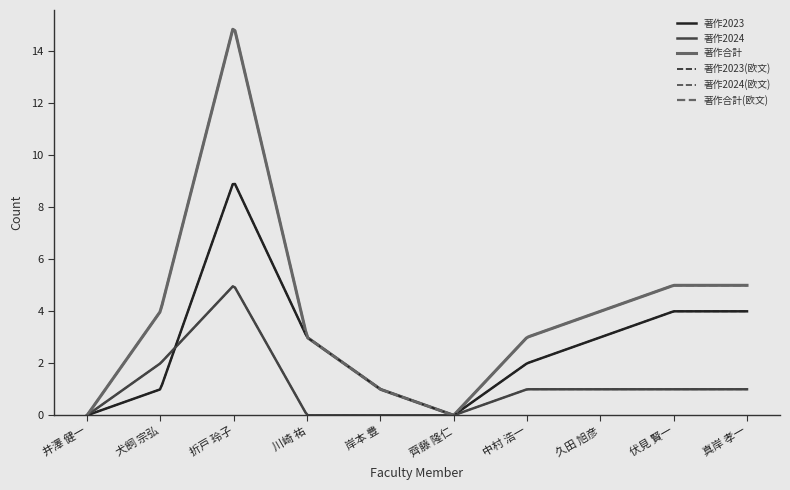

What is the value of the 著作合計(欧文) point at the 2nd from the left?

4